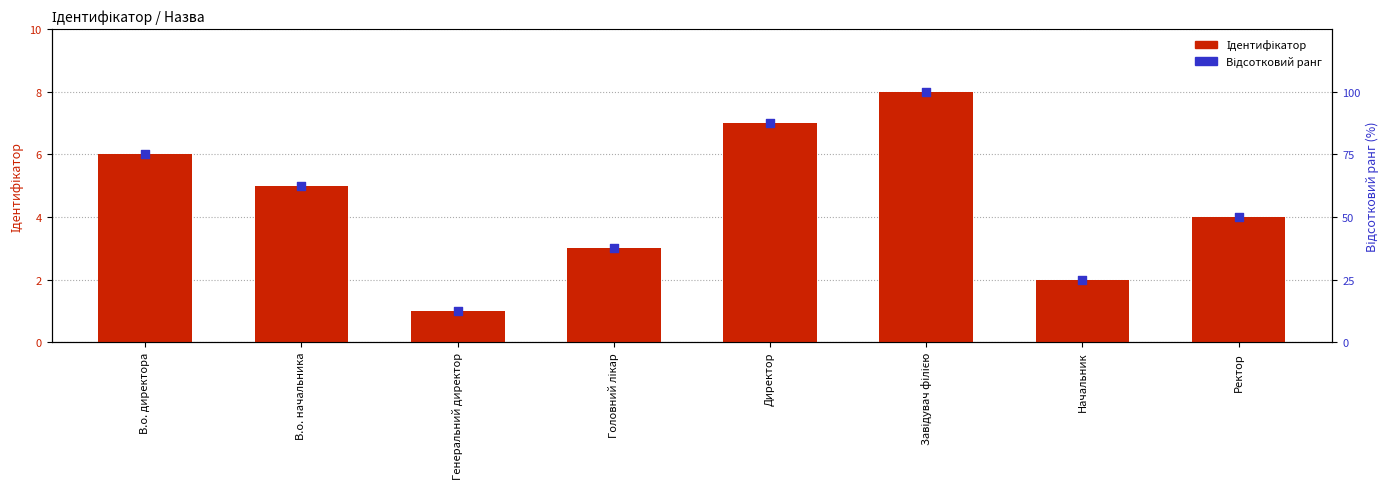

Which series has the largest total across all categories?

Відсотковий ранг